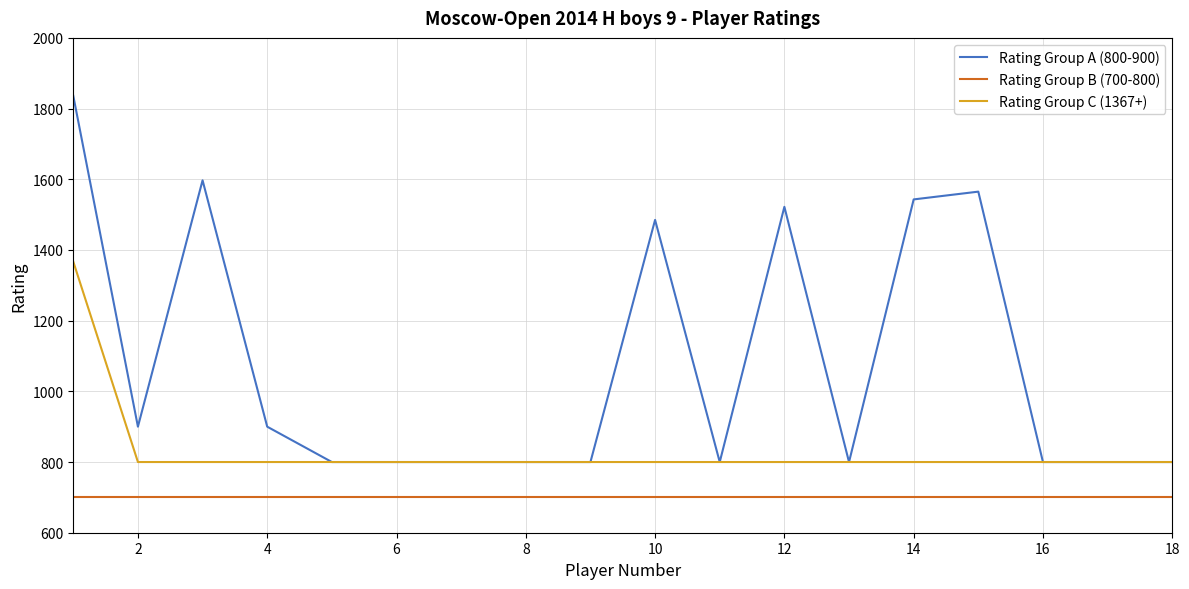

What are all the series names shown in the legend?

Rating Group A (800-900), Rating Group B (700-800), Rating Group C (1367+)